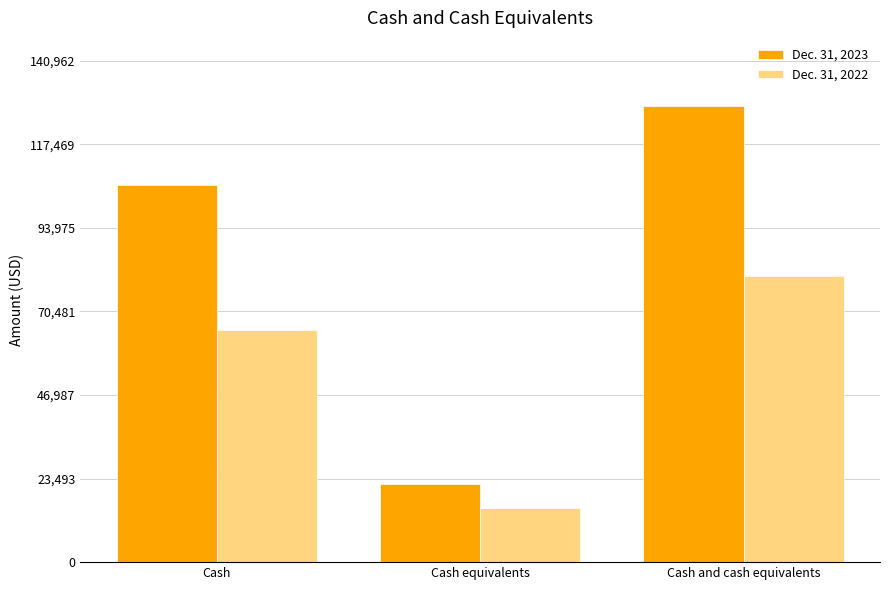

Which series has the largest range (max minus min)?

Dec. 31, 2023